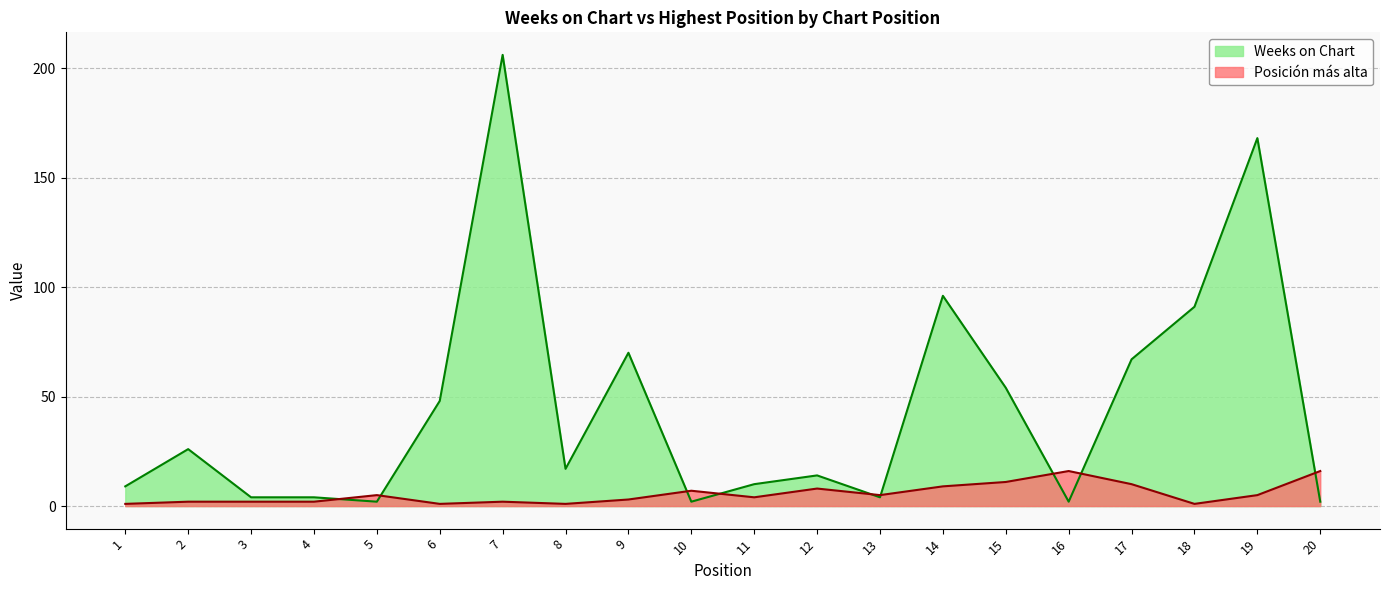

Reading left to right, list all the values displayed in this chart.

Weeks on Chart: 1=9	2=26	3=4	4=4	5=2	6=48	7=206	8=17	9=70	10=2	11=10	12=14	13=4	14=96	15=54	16=2	17=67	18=91	19=168	20=2
Posición más alta: 1=1	2=2	3=2	4=2	5=5	6=1	7=2	8=1	9=3	10=7	11=4	12=8	13=5	14=9	15=11	16=16	17=10	18=1	19=5	20=16